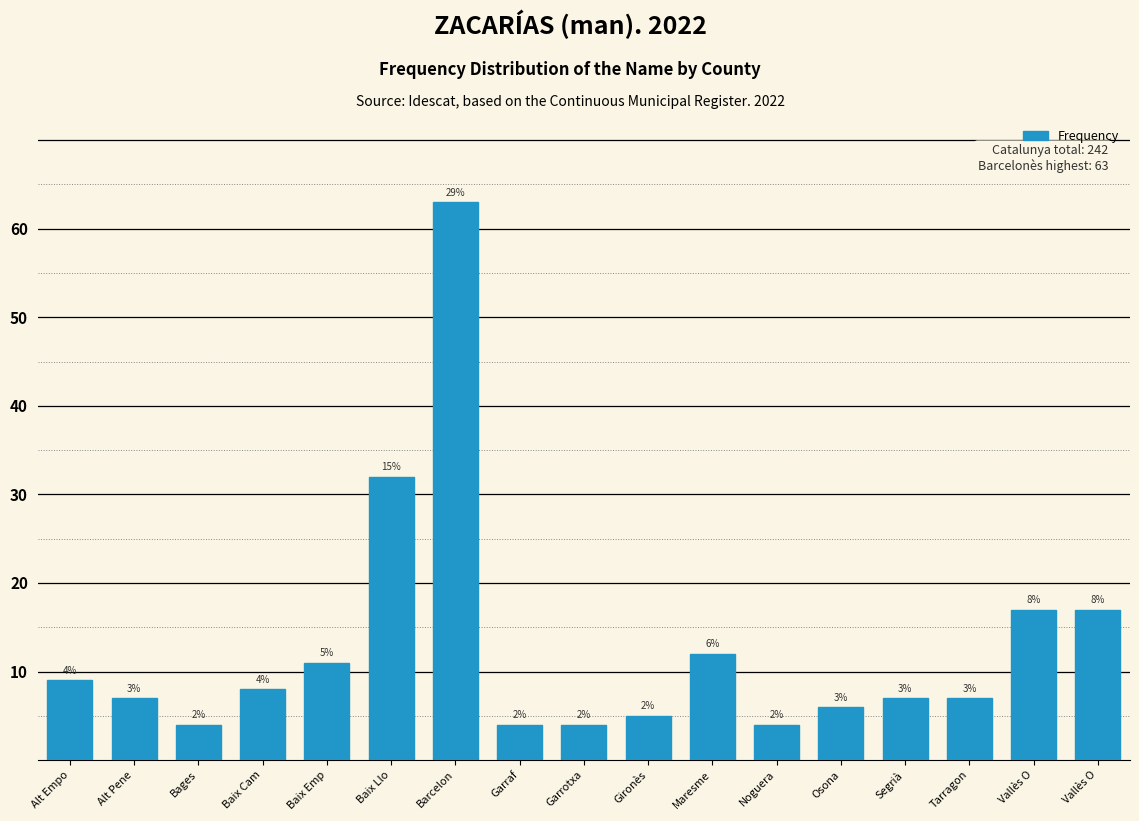

Does the chart contain any negative values?

No